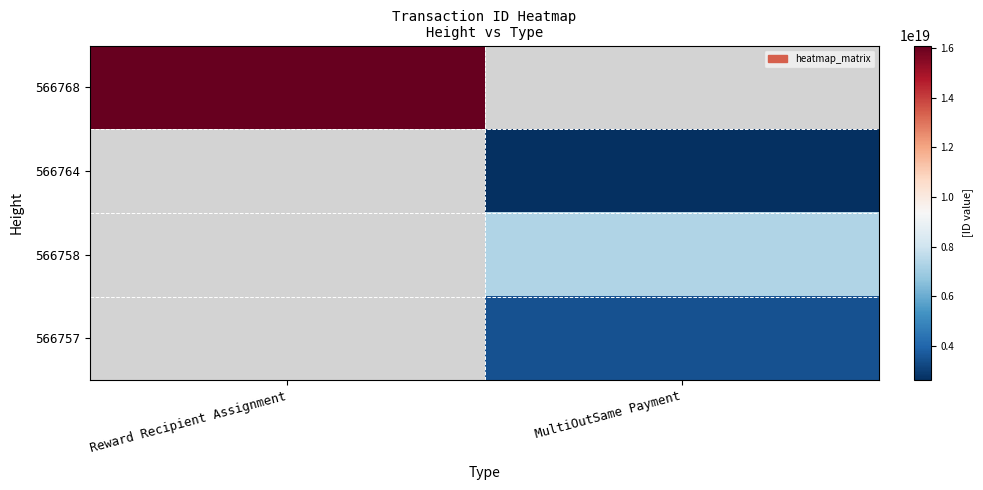

What is the smallest value displayed?

2609571457572787200.0